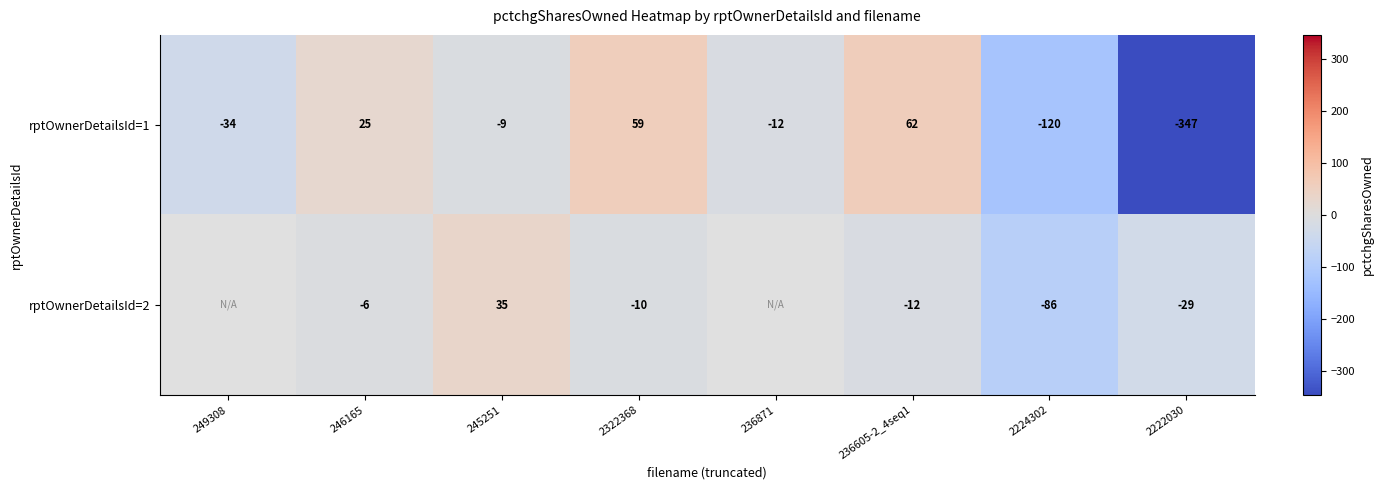

What is the smallest value displayed?

-347.0